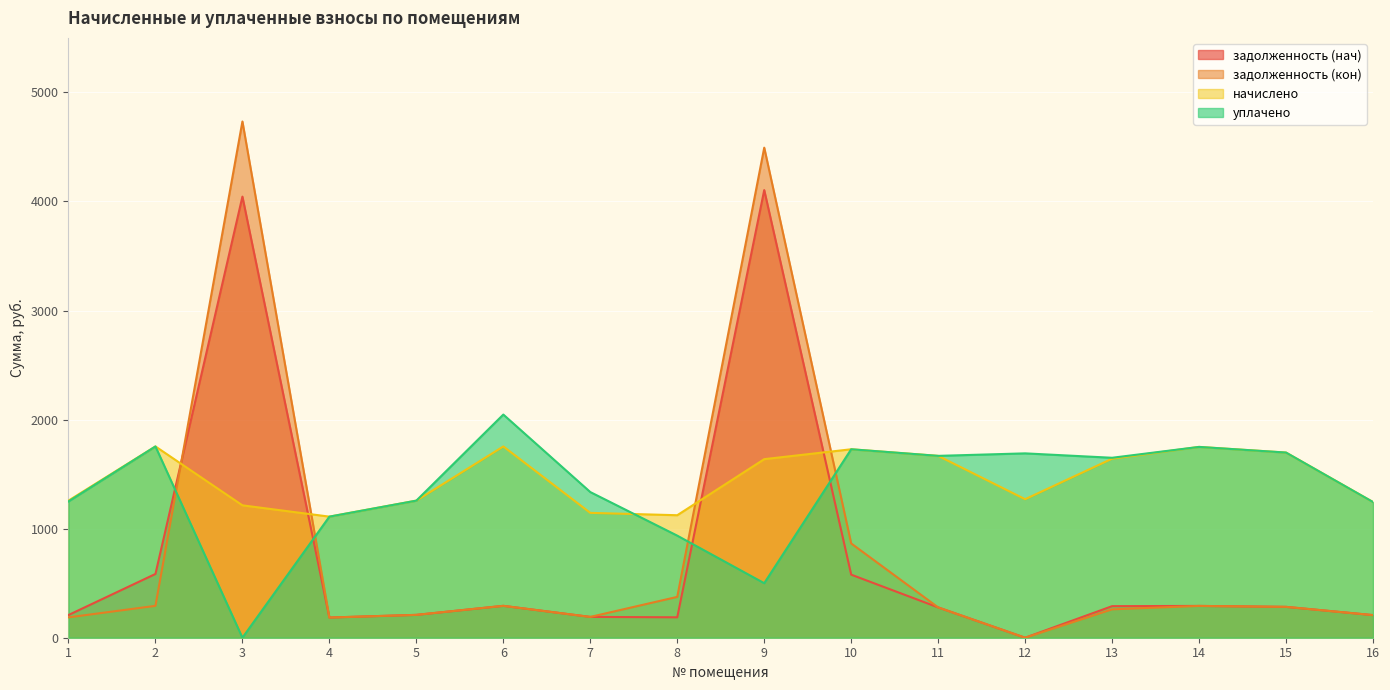

Which series has the widest spread of values?

задолженность (кон)